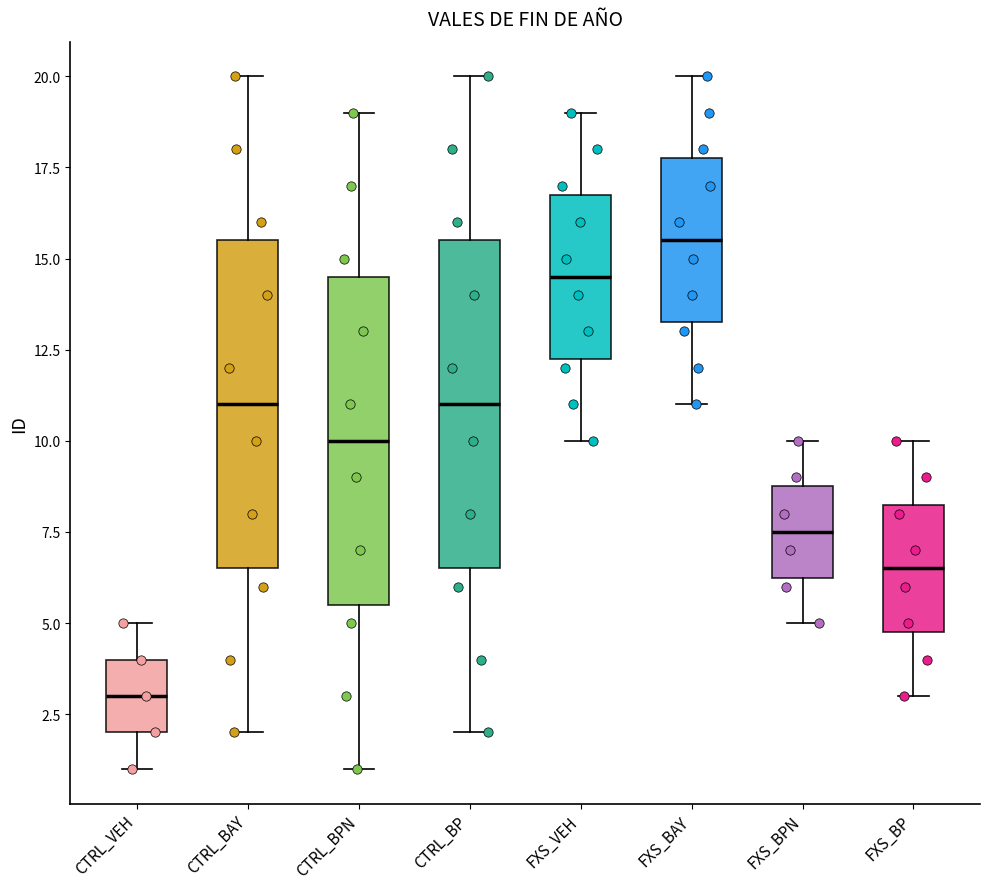

Reading left to right, transcribe this box plot: for each box, give where its median line is, the range the box spans, and where its two whiskers end, as read against the y-axis. The values are not printed on the chart, so give them approximately, as read against the axis.

CTRL_VEH: median 3.0, box 2.0 to 4.0, whiskers 1.0 to 5.0
CTRL_BAY: median 11.0, box 6.5 to 15.5, whiskers 2.0 to 20.0
CTRL_BPN: median 10.0, box 5.5 to 14.5, whiskers 1.0 to 19.0
CTRL_BP: median 11.0, box 6.5 to 15.5, whiskers 2.0 to 20.0
FXS_VEH: median 14.5, box 12.5 to 17.0, whiskers 10.0 to 19.0
FXS_BAY: median 15.5, box 13.5 to 18.0, whiskers 11.0 to 20.0
FXS_BPN: median 7.5, box 6.5 to 9.0, whiskers 5.0 to 10.0
FXS_BP: median 6.5, box 5.0 to 8.5, whiskers 3.0 to 10.0